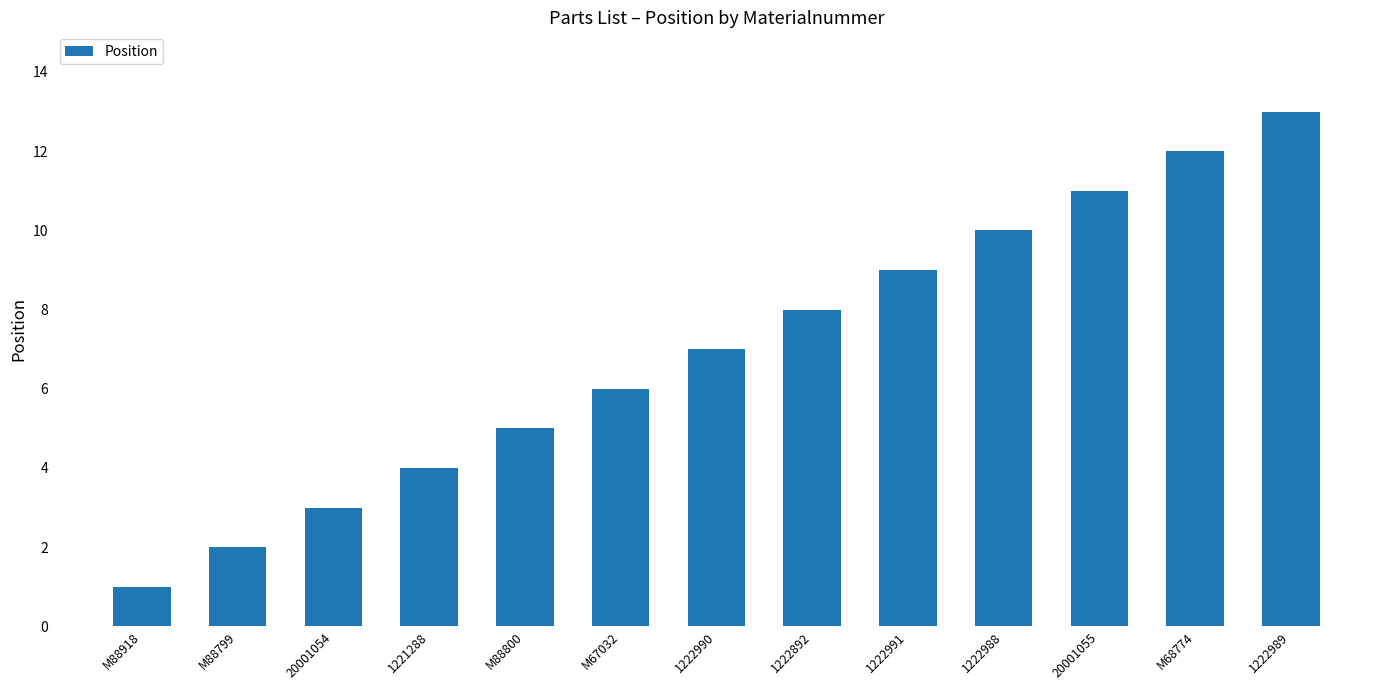

How many data points are less than 7?

6